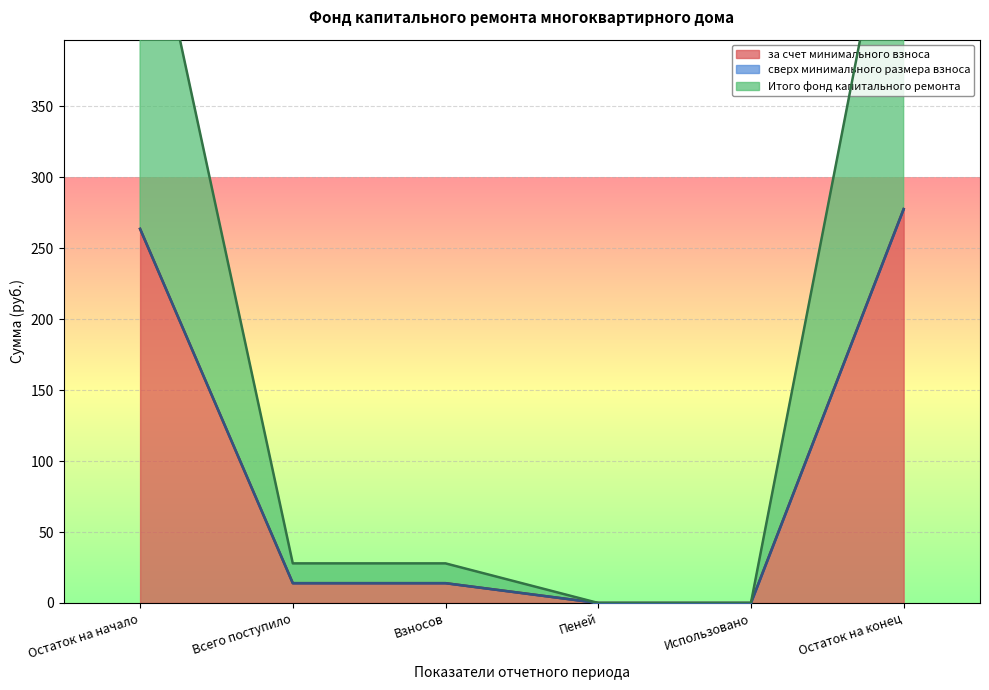

The за счет минимального взноса series shows -161.4 at Использовано. True or false?

False